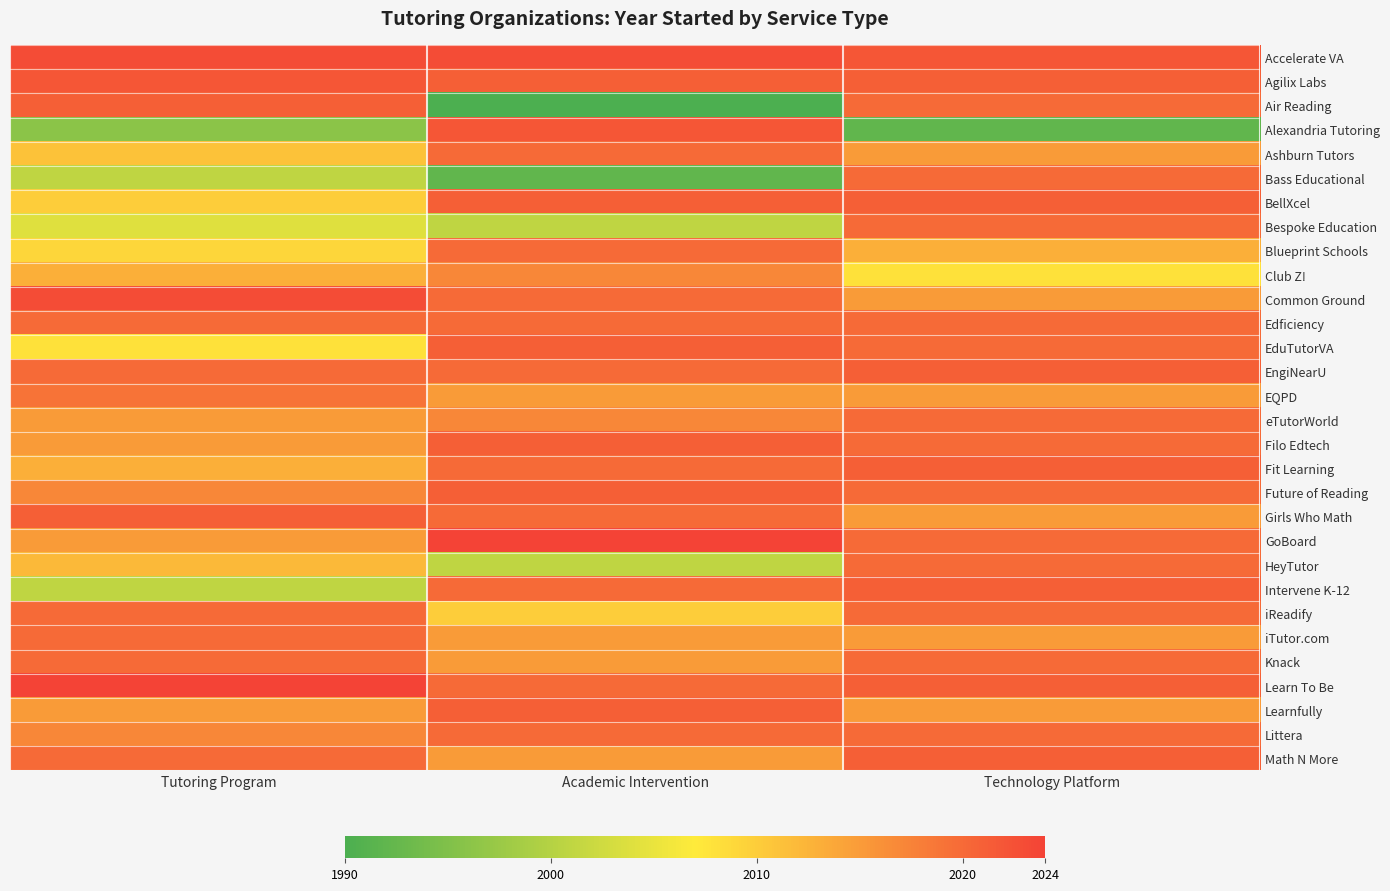

Rank the series by their maximum value, from highest to lowest.

GoBoard, Learn To Be, Accelerate VA, Common Ground, Agilix Labs, Alexandria Tutoring, Air Reading, BellXcel, EduTutorVA, EngiNearU, Filo Edtech, Fit Learning, Future of Reading, Girls Who Math, Intervene K-12, Learnfully, Math N More, Ashburn Tutors, Bass Educational, Bespoke Education, Blueprint Schools, Edficiency, eTutorWorld, HeyTutor, iReadify, iTutor.com, Knack, Littera, EQPD, Club Z!